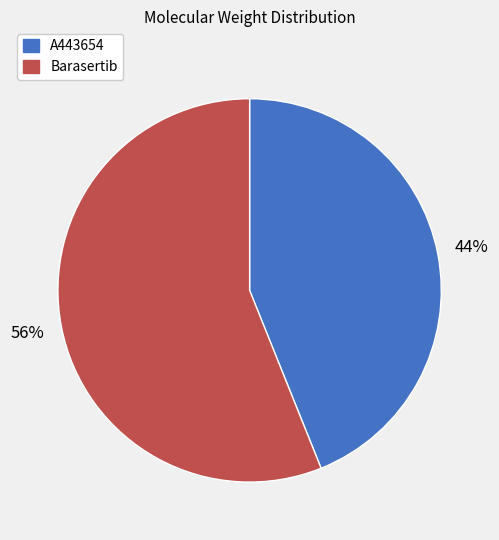

Rank the categories by value from lowest to highest.

A443654, Barasertib